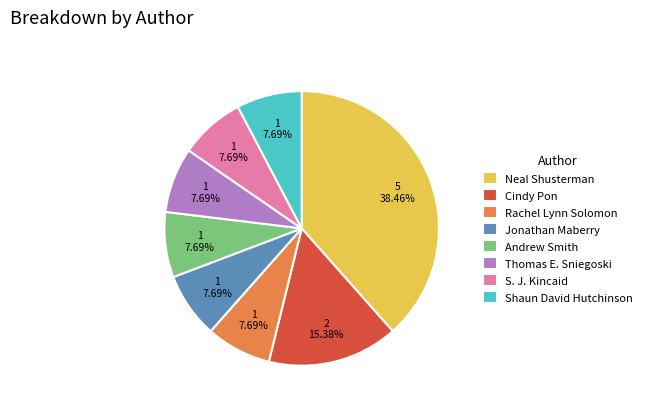

What percentage is the Shaun David Hutchinson slice, to the nearest percent?

8%